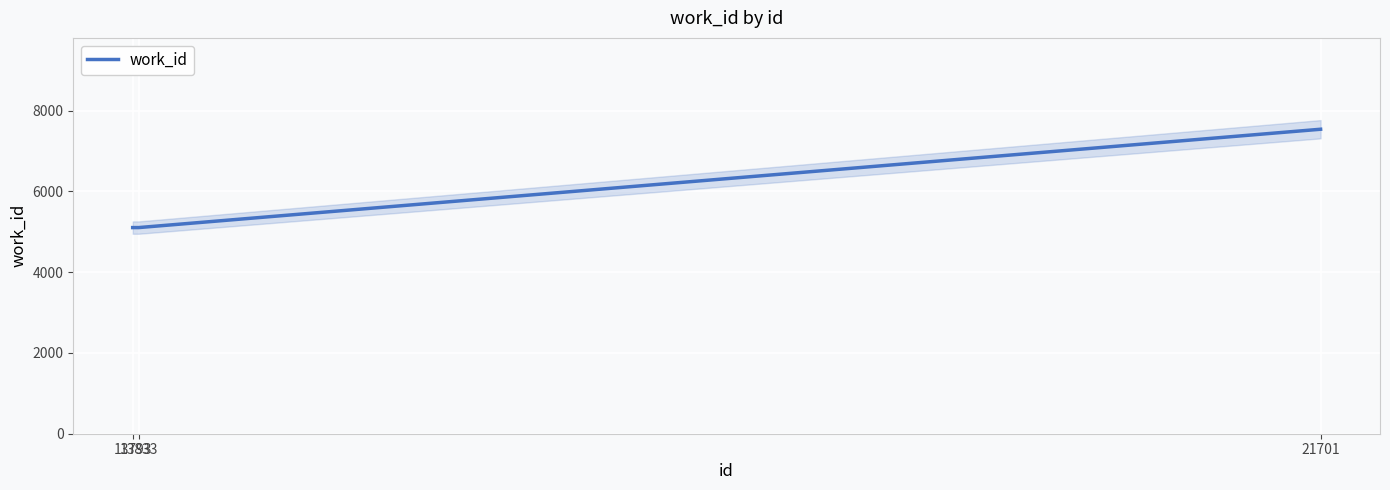

What is the value of the 3rd point from the left?

7542